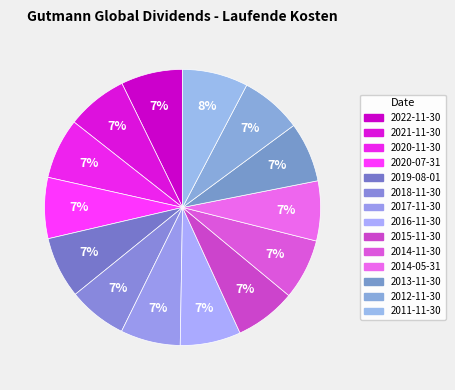

Which category has the smallest portion of the pie?

2018-11-30